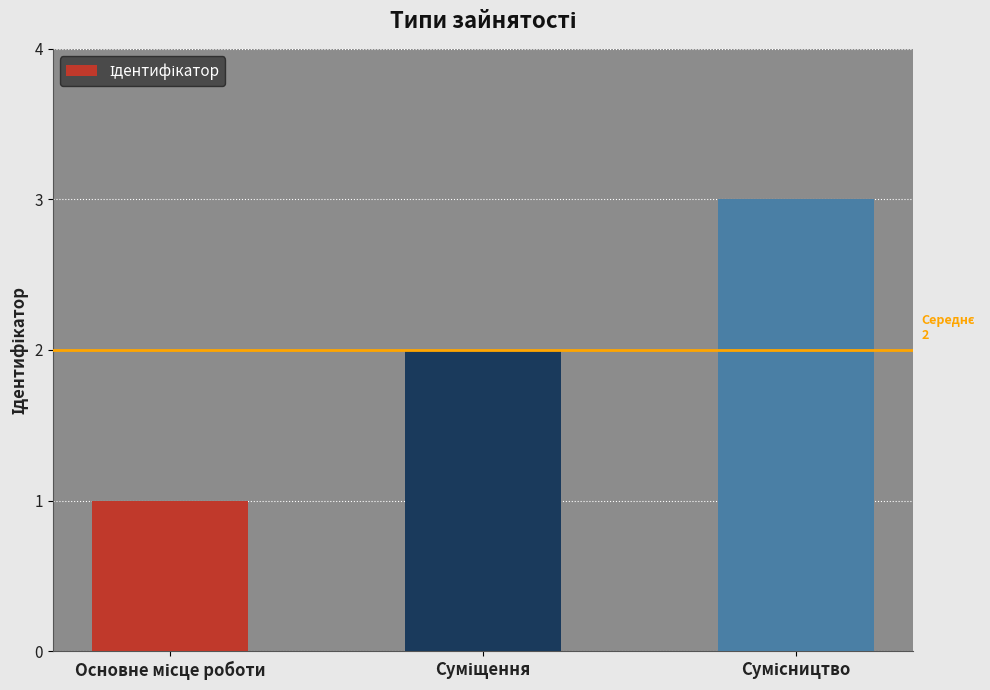

What is the maximum value shown in the chart?

3